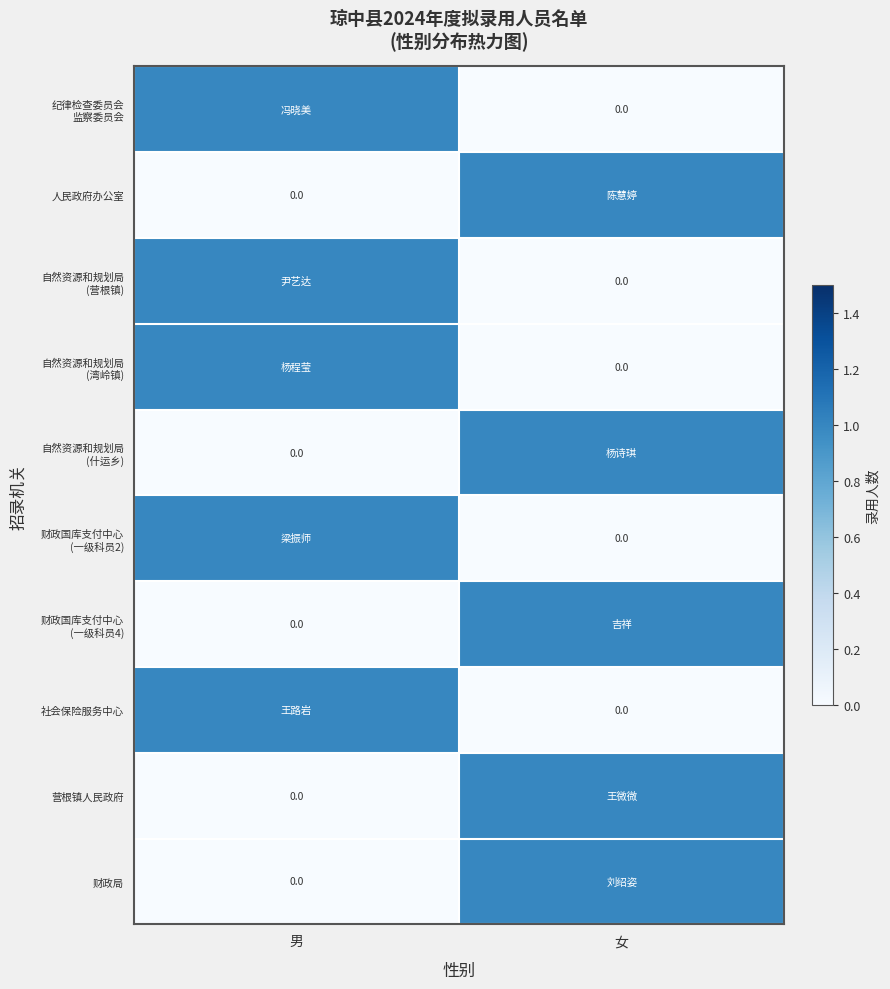

At 女, list the series in order from largest to smallest.

人民政府办公室, 自然资源和规划局 (什运乡), 财政国库支付中心 (一级科员4), 营根镇人民政府, 财政局, 纪律检查委员会 监察委员会, 自然资源和规划局 (营根镇), 自然资源和规划局 (湾岭镇), 财政国库支付中心 (一级科员2), 社会保险服务中心